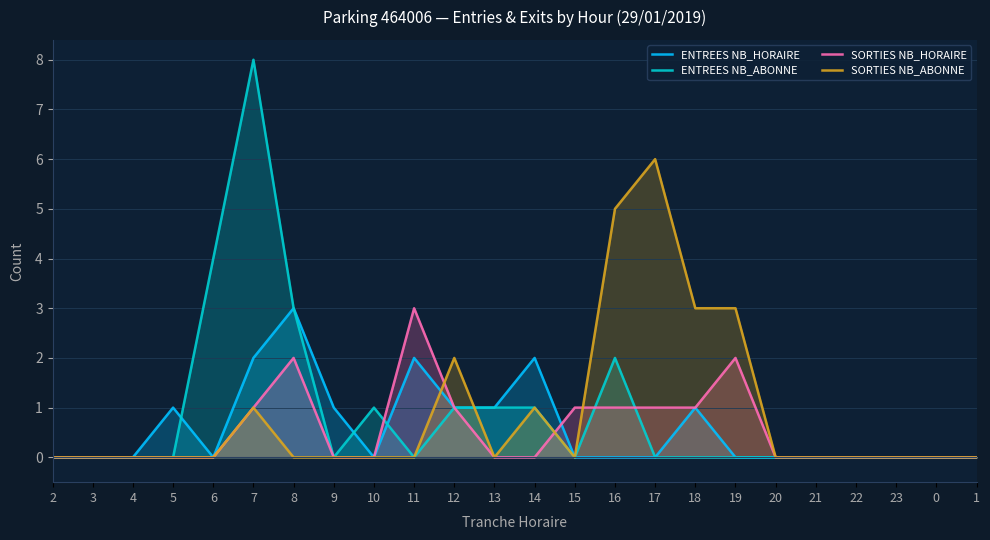

True or false: SORTIES NB_ABONNE has more than 1 interior local peaks.

True